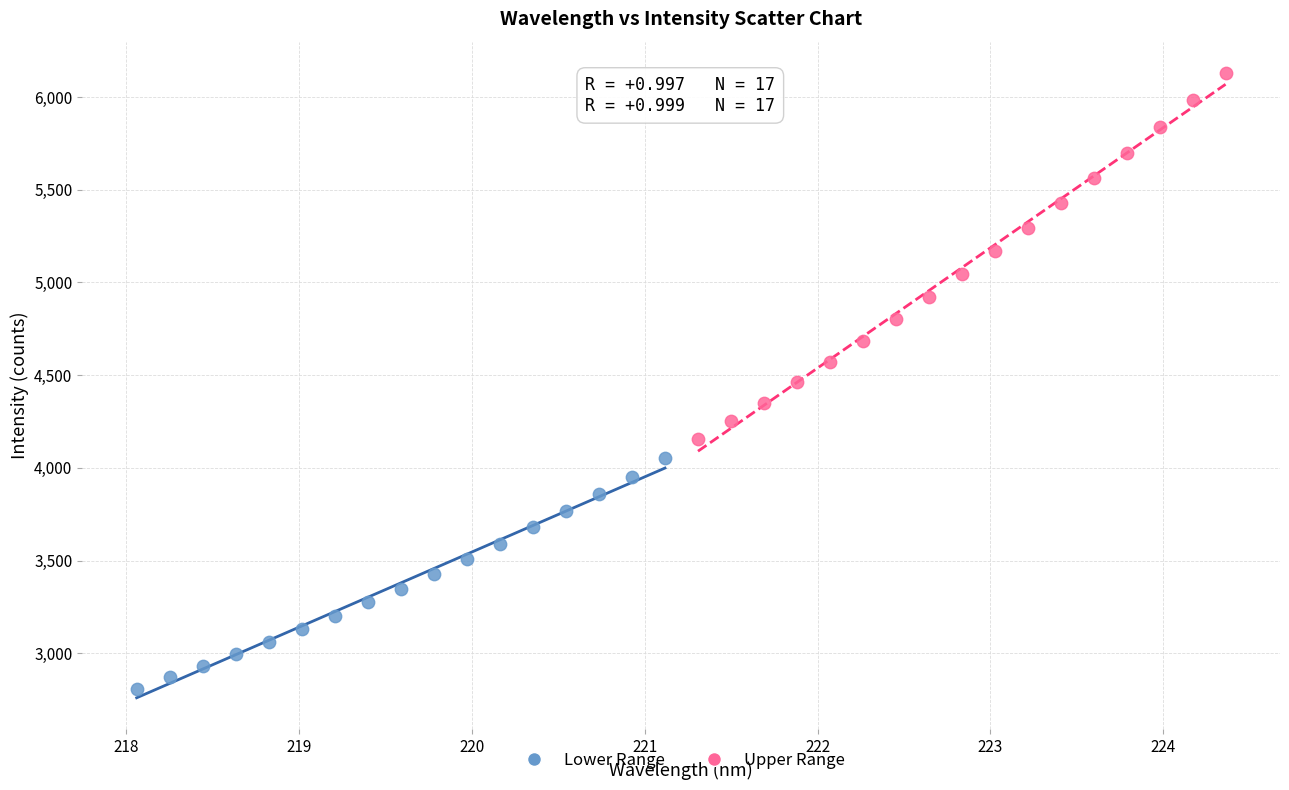

What are all the series names shown in the legend?

Lower Range, Upper Range